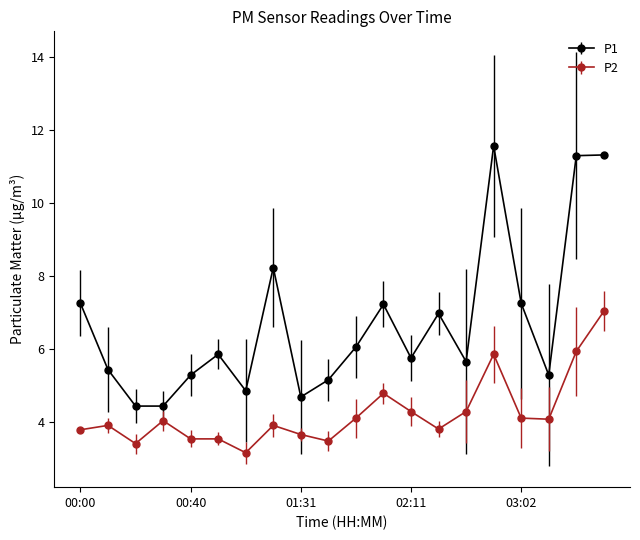

True or false: P2 and P1 intersect in this chart.

False